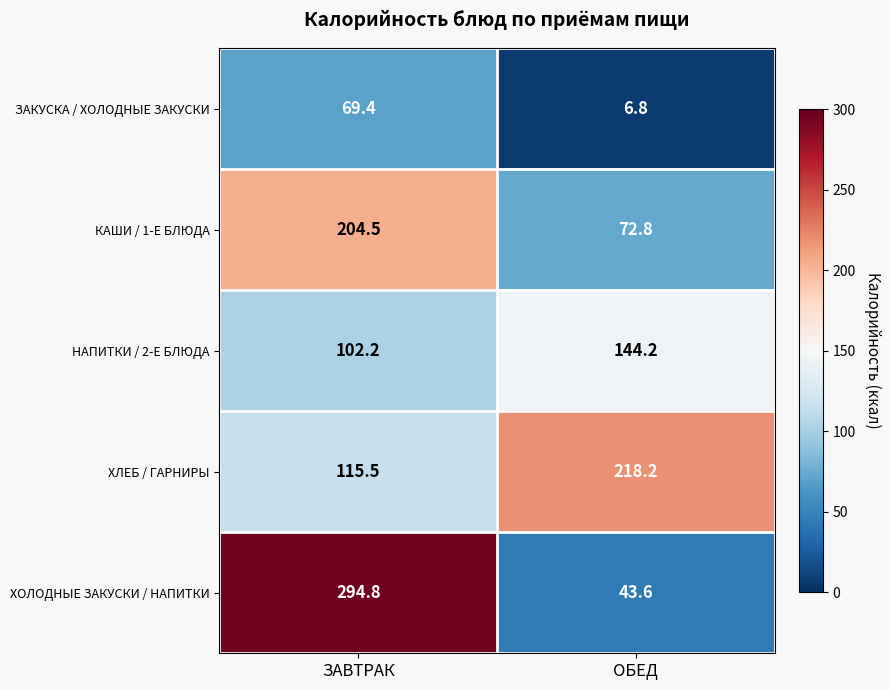

Reading left to right, what are all the values shown in this chart?

ЗАКУСКА / ХОЛОДНЫЕ ЗАКУСКИ: 69.4	6.8
КАШИ / 1-Е БЛЮДА: 204.5	72.8
НАПИТКИ / 2-Е БЛЮДА: 102.2	144.2
ХЛЕБ / ГАРНИРЫ: 115.5	218.2
ХОЛОДНЫЕ ЗАКУСКИ / НАПИТКИ: 294.8	43.6